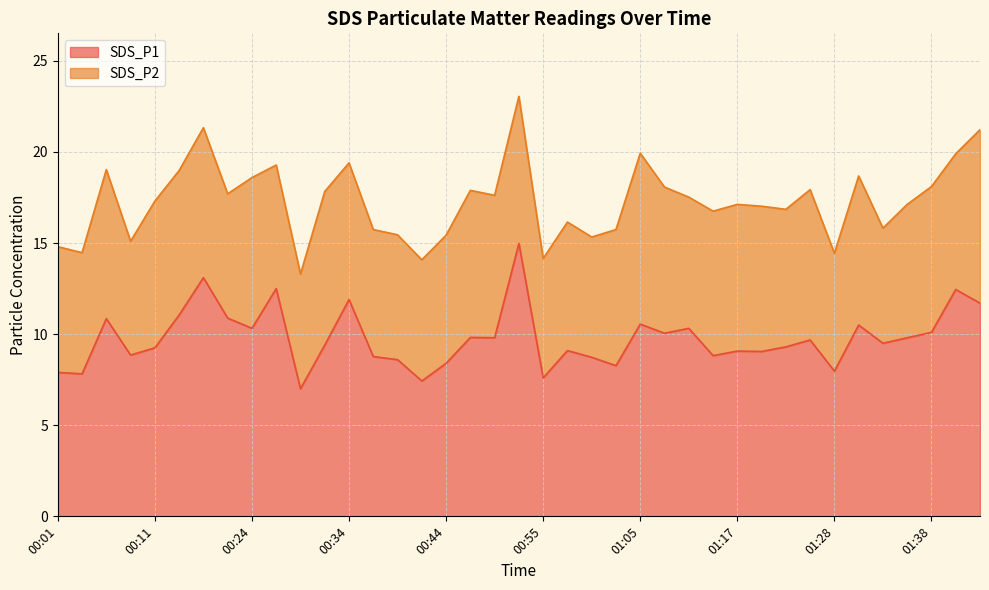

What is the label of the 10th point from the left?

00:26